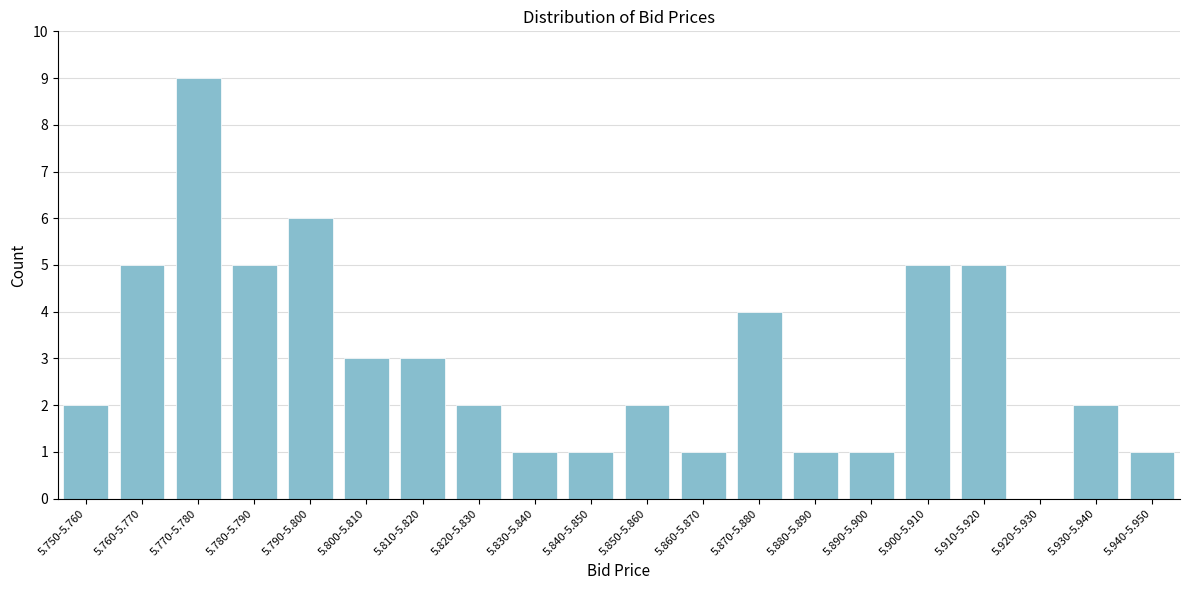

Reading left to right, what are all the values shown in this chart?

5.750-5.760=2	5.760-5.770=5	5.770-5.780=9	5.780-5.790=5	5.790-5.800=6	5.800-5.810=3	5.810-5.820=3	5.820-5.830=2	5.830-5.840=1	5.840-5.850=1	5.850-5.860=2	5.860-5.870=1	5.870-5.880=4	5.880-5.890=1	5.890-5.900=1	5.900-5.910=5	5.910-5.920=5	5.920-5.930=0	5.930-5.940=2	5.940-5.950=1